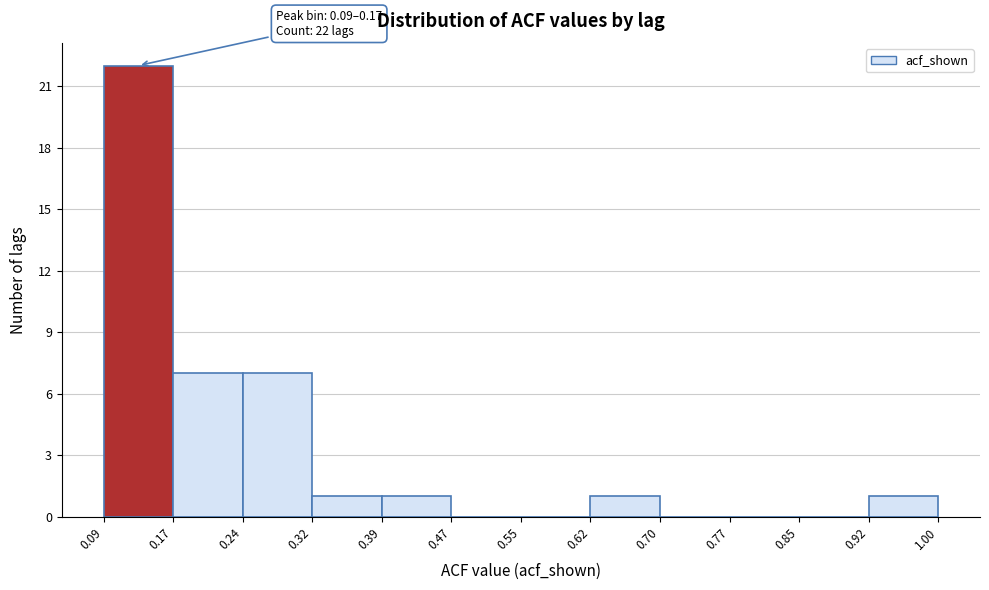

Which range on the x-axis has the tallest bar?

0.09 to 0.17